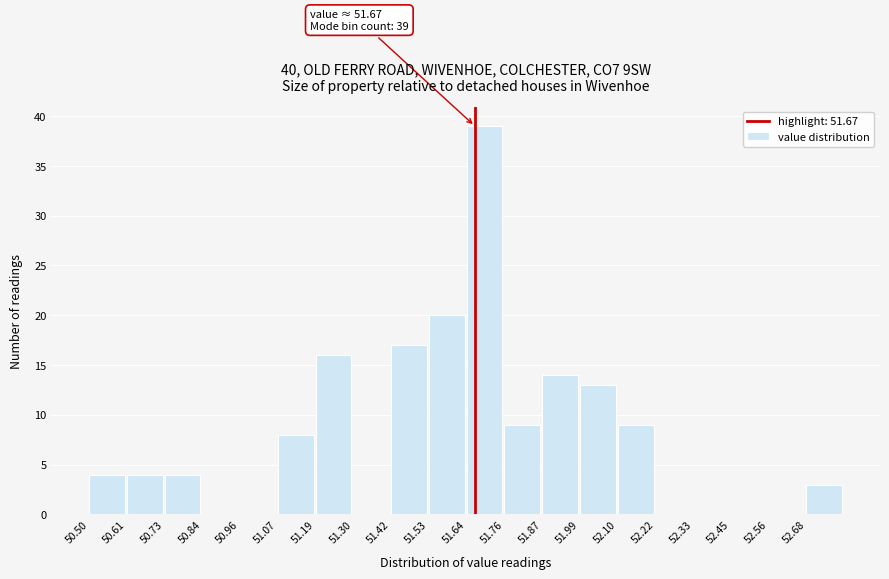

Which range on the x-axis has the tallest bar?

51.64 to 51.76